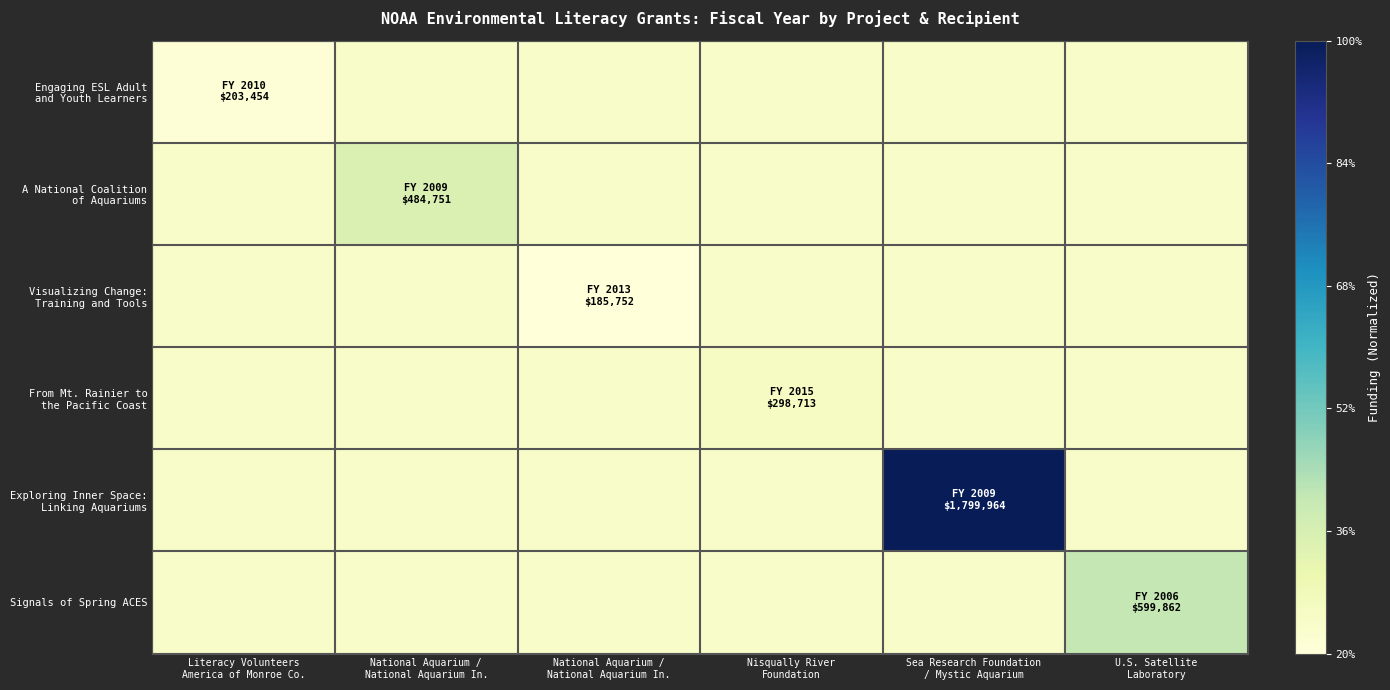

How many data points does each series have?

6